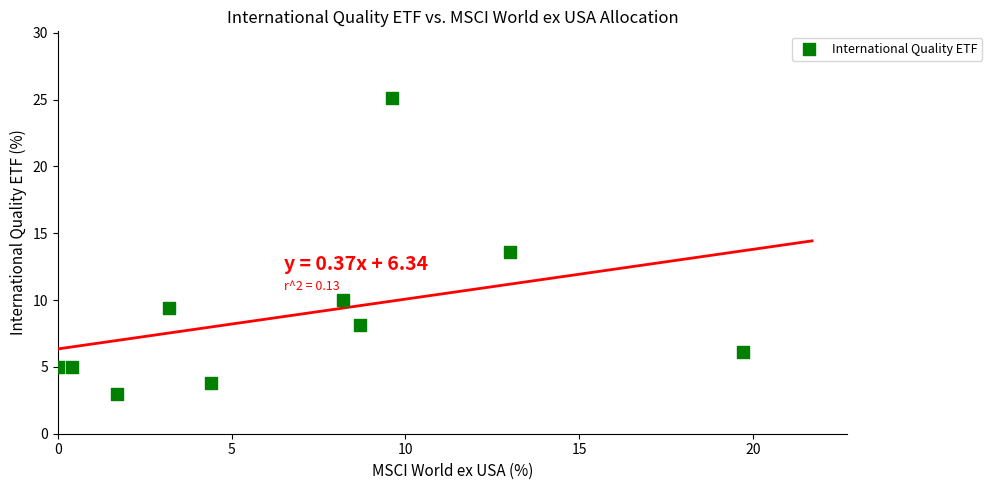

What is the range of Y values (max minus min)?

22.1